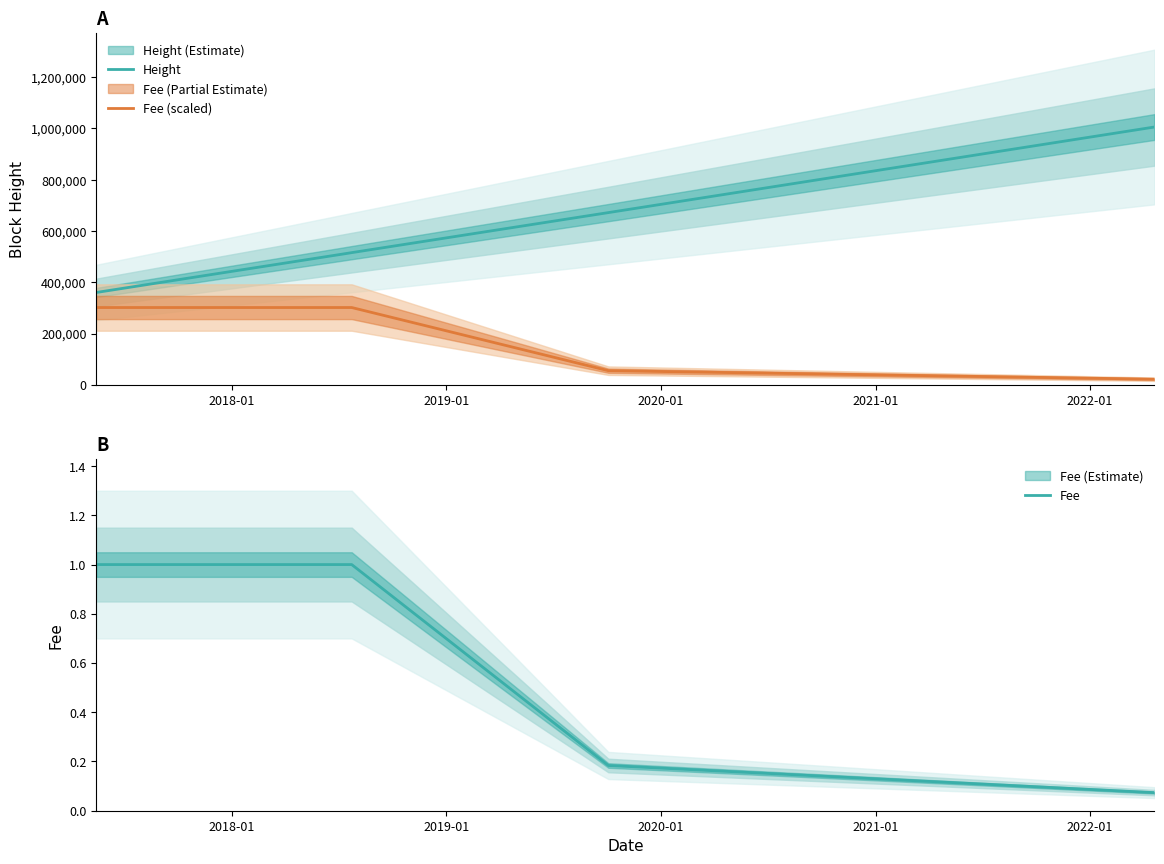

What is the lowest value of the Height series?

360312.0